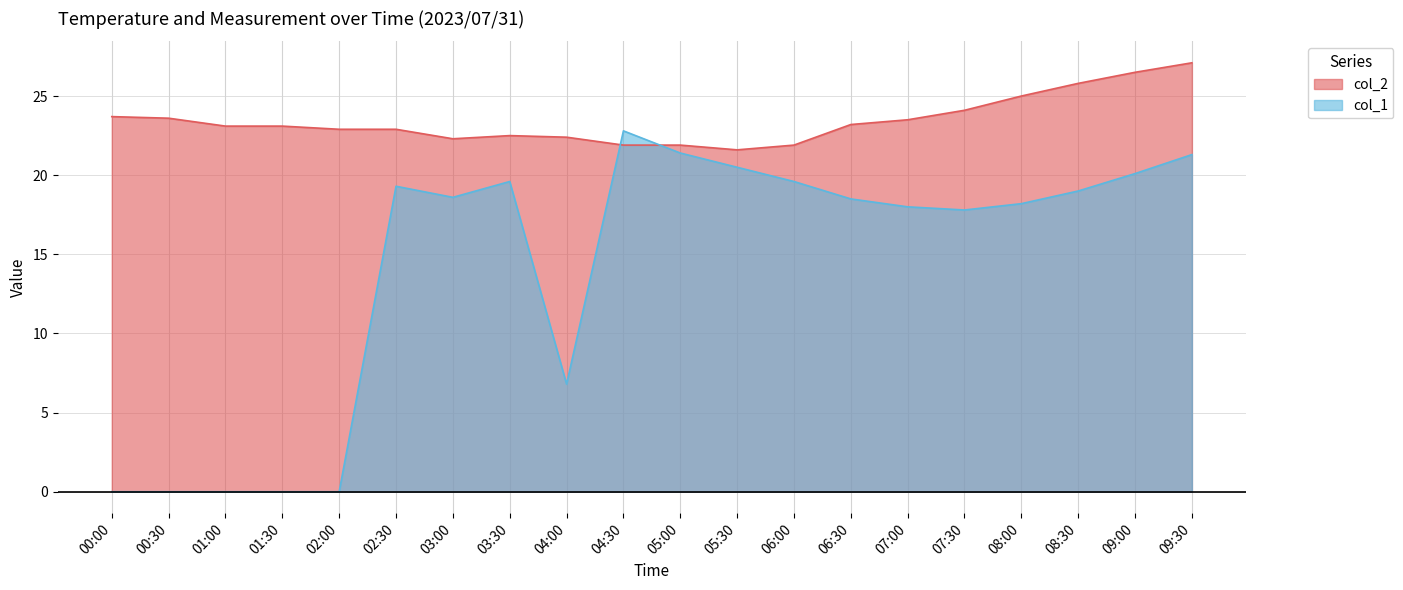

How many data points in col_2 are above 23?

11